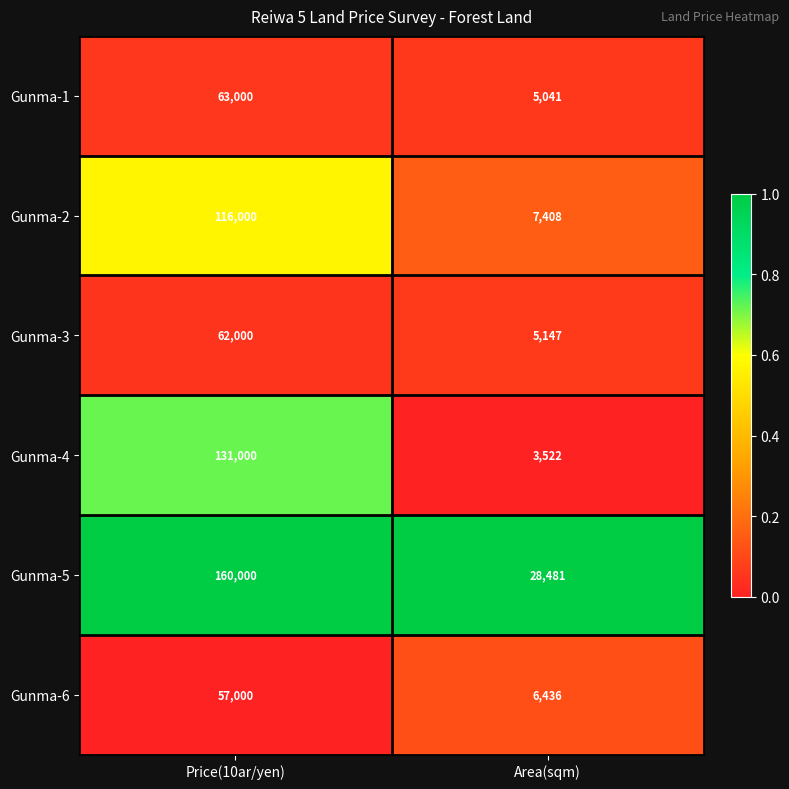

At which category is the sum across all series the highest?

Price(10ar/yen)